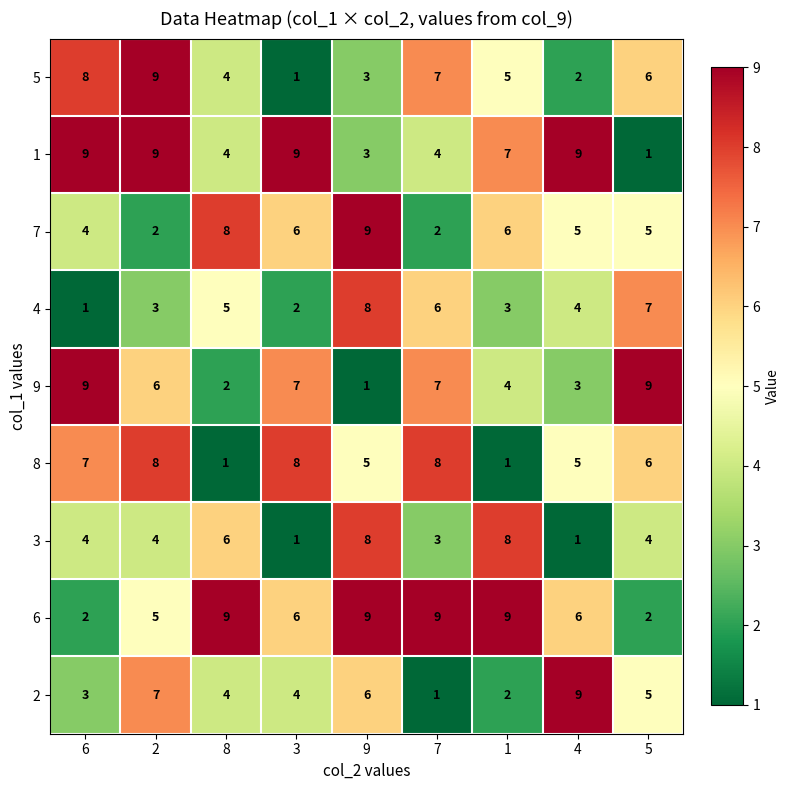

What is the difference between the 9 values at 6 and 4?

6